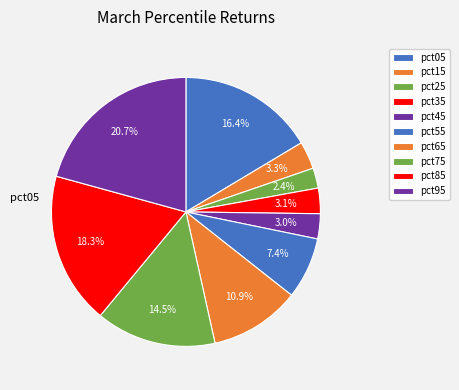

Combined, do pct45 and pct15 account for over 50%?

No